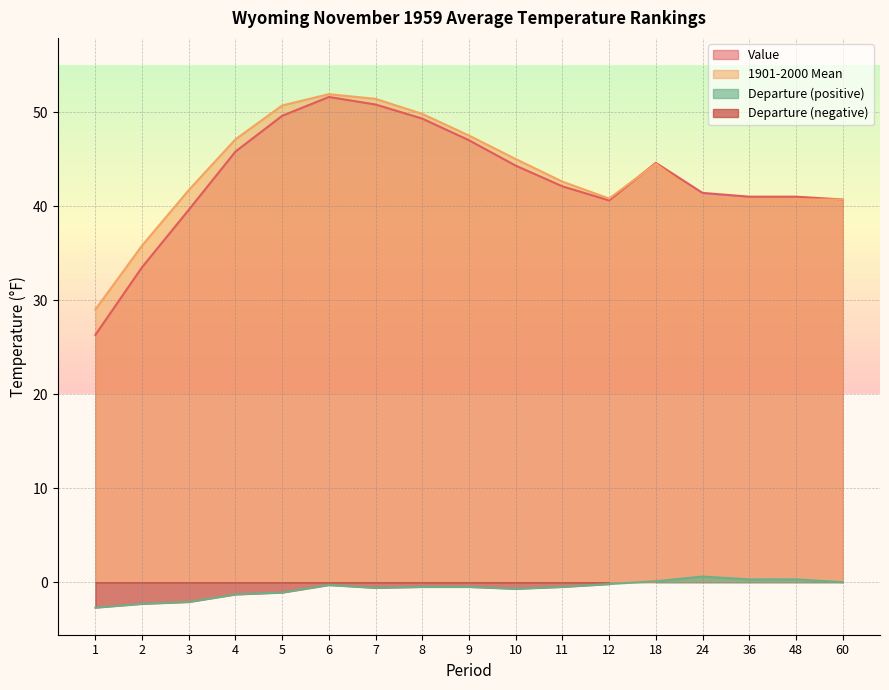

Is the value of Value at 5 greater than the value of Departure at 4?

Yes